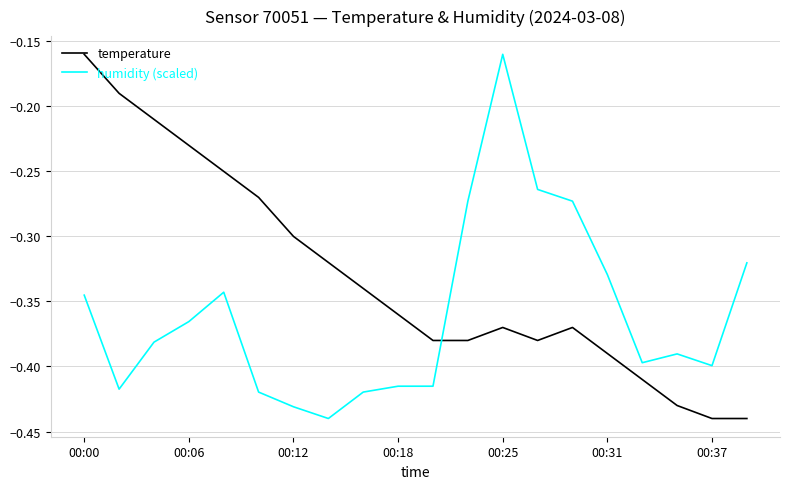

Which series has the largest total across all categories?

temperature